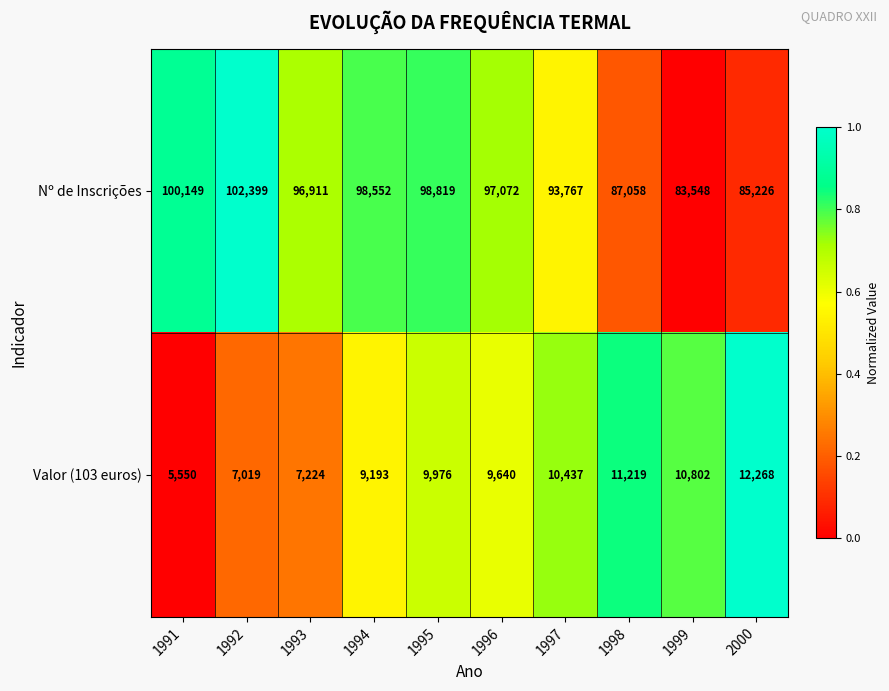

The Valor (103 euros) series shows 5550 at 1991. True or false?

True